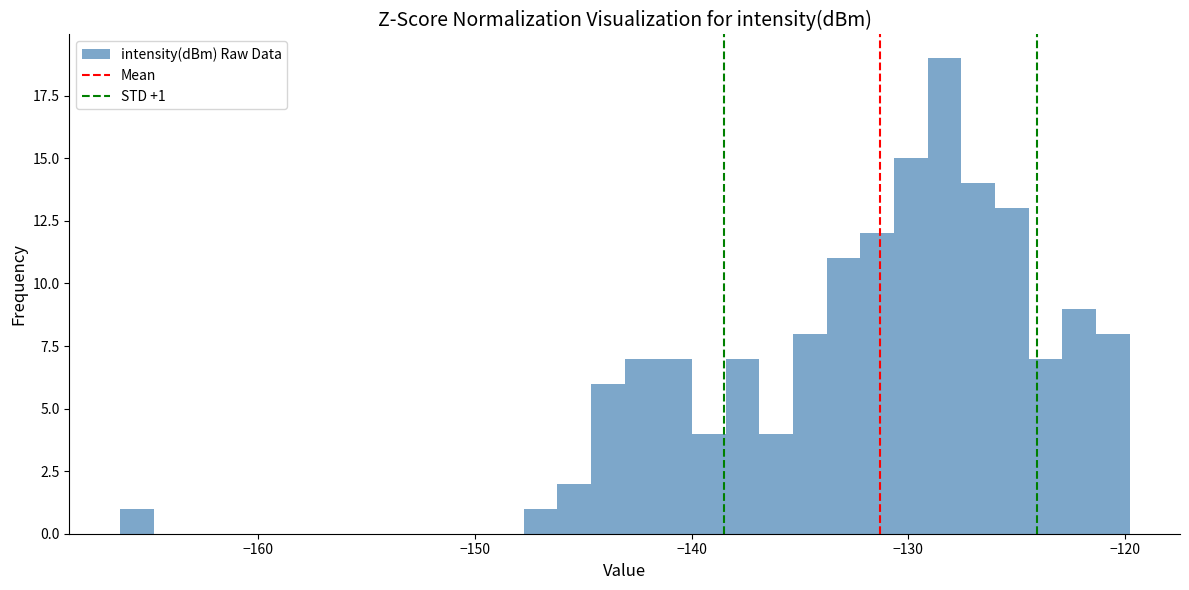

Read against the x-axis, roughly where is the centre of the tallest bar?

-128